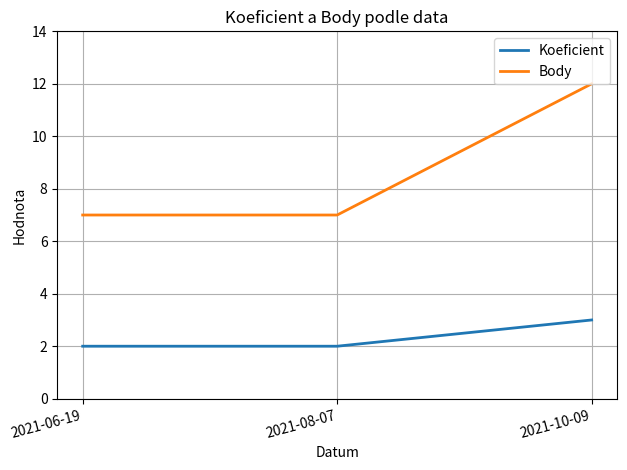

What position from the left is 2021-10-09?

3